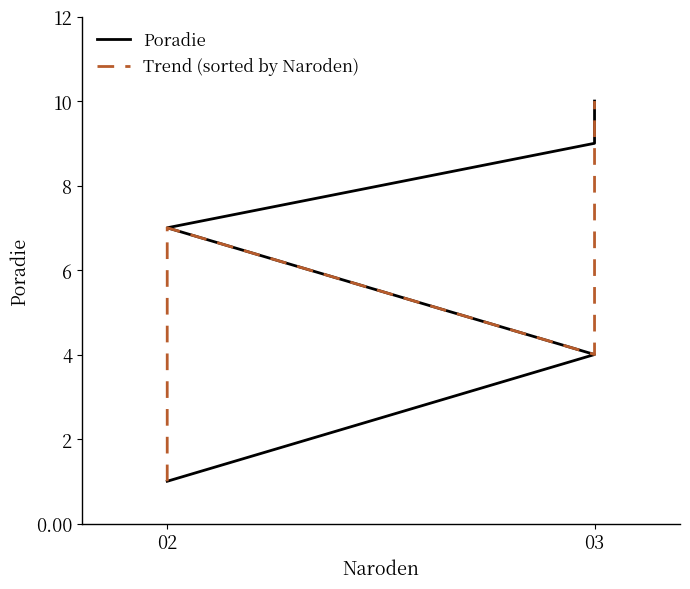

How many times do Poradie and Trend (sorted by Naroden) cross each other?

1